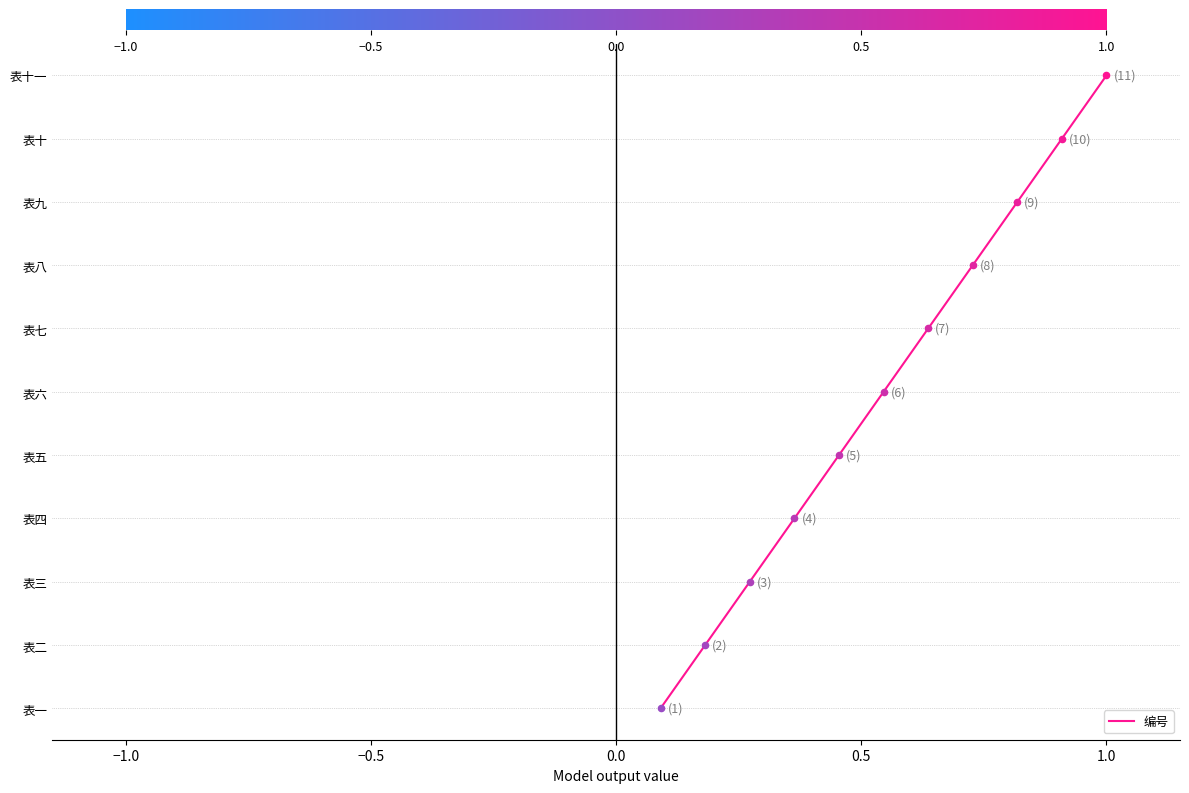

Which has a higher value, 0.5 or 8?

8